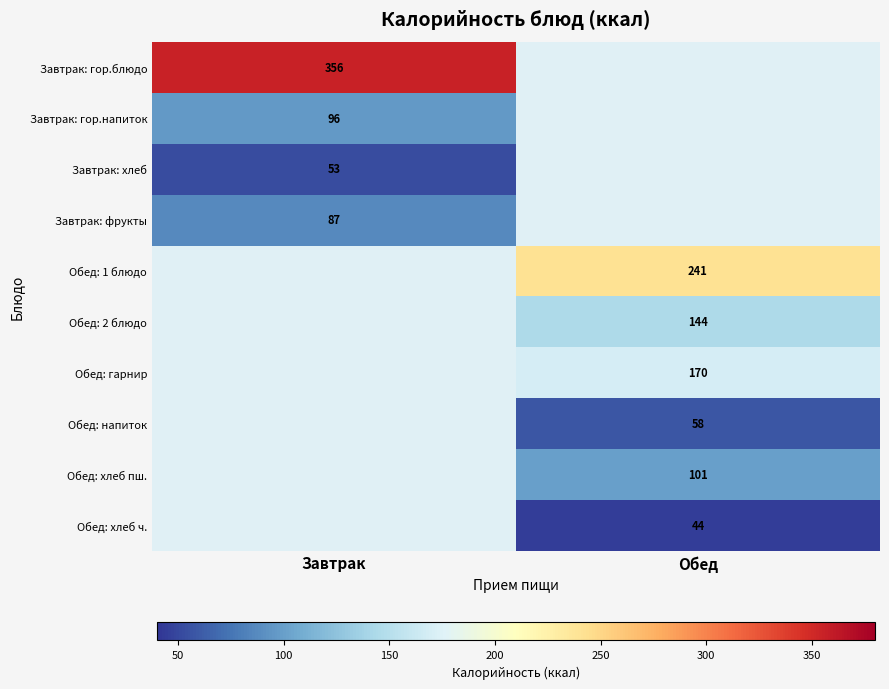

Which series has the widest spread of values?

row_0